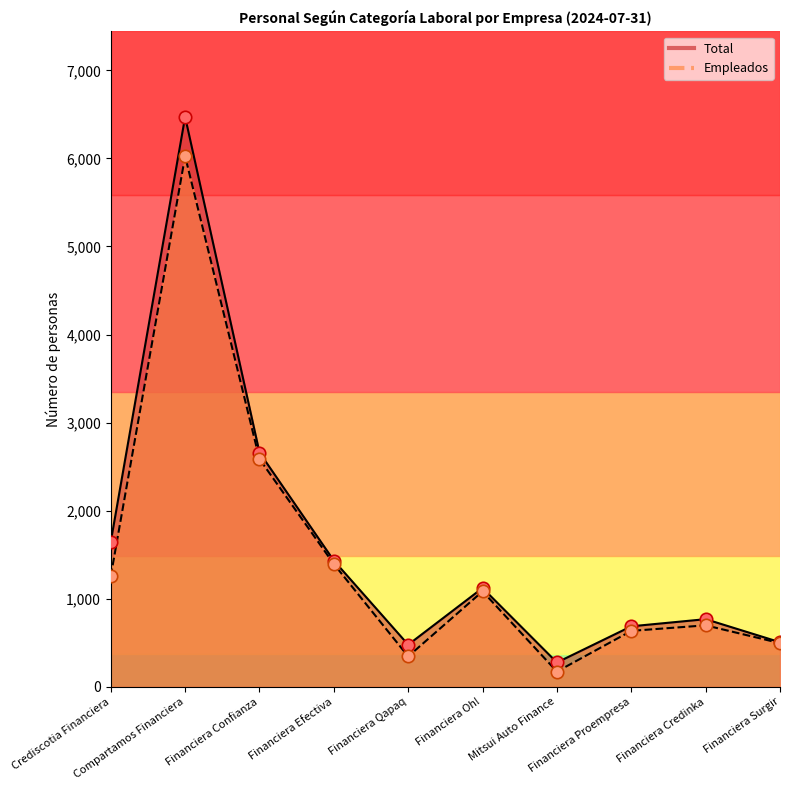

Which series has the widest spread of Y values?

Total